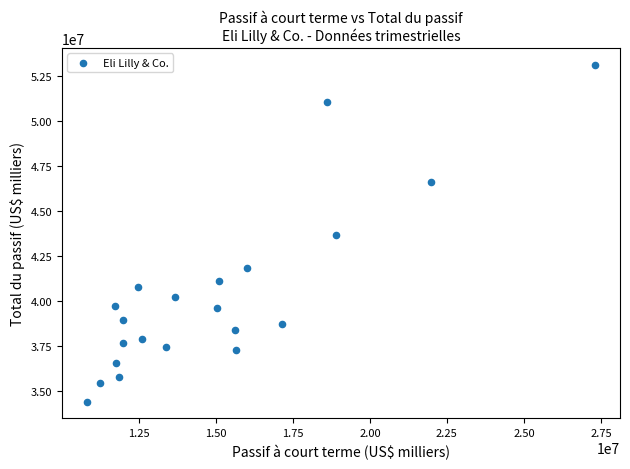

What is the range of X values (max minus min)?

16464600